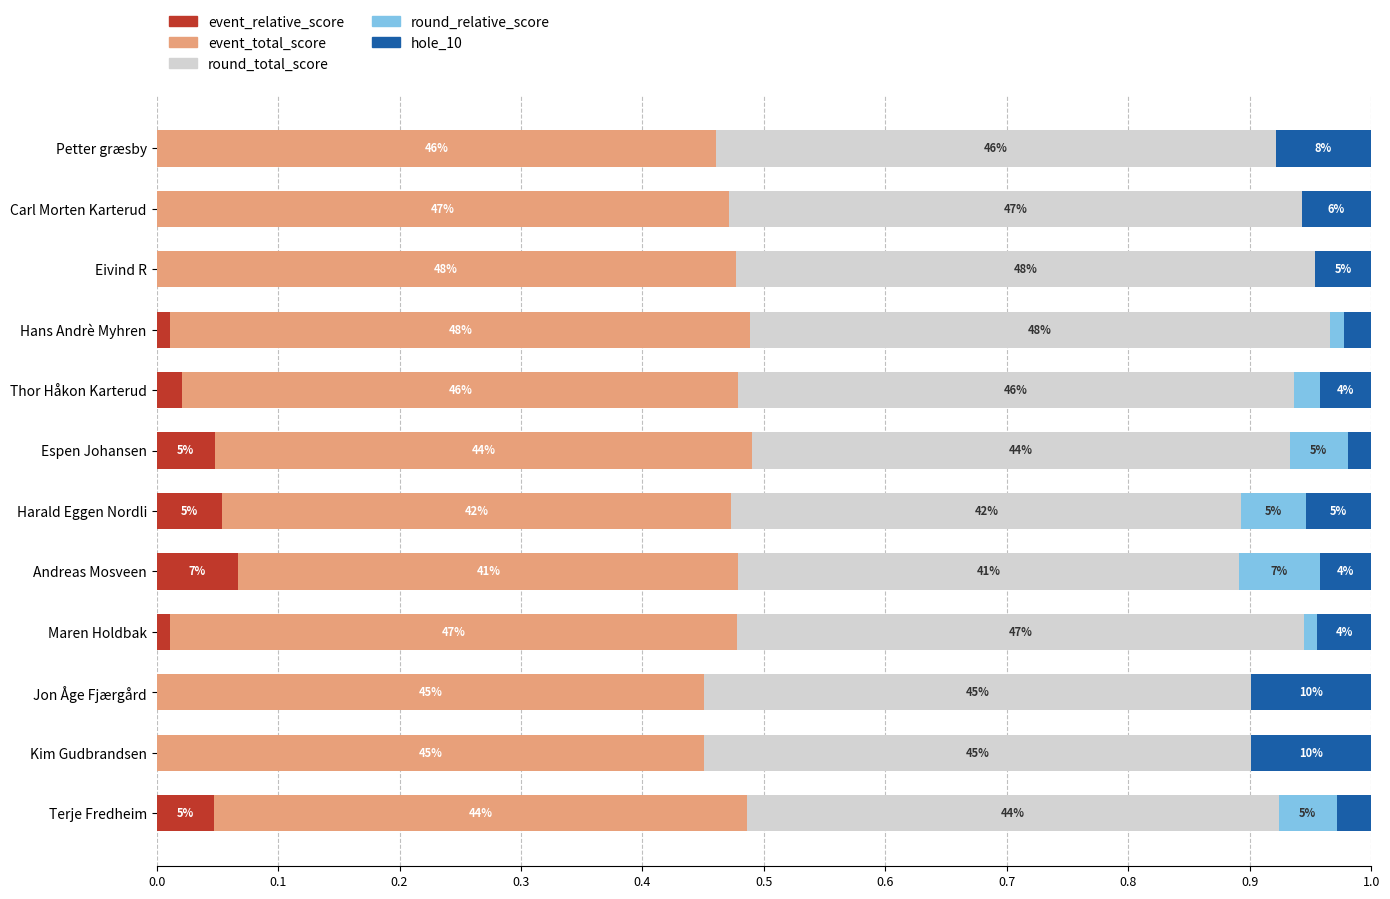

What are all the series names shown in the legend?

event_relative_score, event_total_score, round_total_score, round_relative_score, hole_10